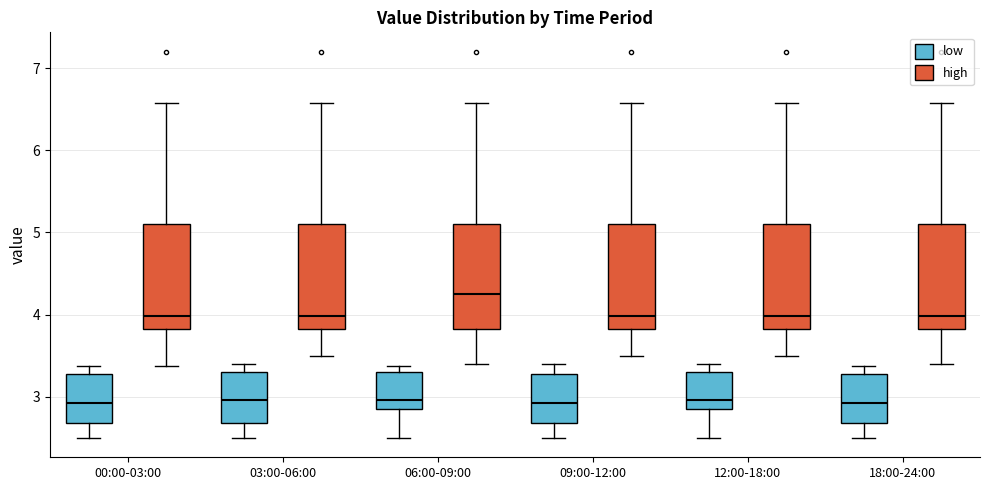

Reading left to right, read every box against the y-axis: the position of its median line, the range the box covers, and the ends of its whiskers. The values are not printed on the chart, so give them approximately, as read against the axis.

00:00-03:00 (low): median 2.9, box 2.7 to 3.3, whiskers 2.5 to 3.4
00:00-03:00 (high): median 4.0, box 3.8 to 5.1, whiskers 3.4 to 6.6
03:00-06:00 (low): median 3.0, box 2.7 to 3.3, whiskers 2.5 to 3.4
03:00-06:00 (high): median 4.0, box 3.8 to 5.1, whiskers 3.5 to 6.6
06:00-09:00 (low): median 3.0, box 2.9 to 3.3, whiskers 2.5 to 3.4
06:00-09:00 (high): median 4.3, box 3.8 to 5.1, whiskers 3.4 to 6.6
09:00-12:00 (low): median 2.9, box 2.7 to 3.3, whiskers 2.5 to 3.4
09:00-12:00 (high): median 4.0, box 3.8 to 5.1, whiskers 3.5 to 6.6
12:00-18:00 (low): median 3.0, box 2.9 to 3.3, whiskers 2.5 to 3.4
12:00-18:00 (high): median 4.0, box 3.8 to 5.1, whiskers 3.5 to 6.6
18:00-24:00 (low): median 2.9, box 2.7 to 3.3, whiskers 2.5 to 3.4
18:00-24:00 (high): median 4.0, box 3.8 to 5.1, whiskers 3.4 to 6.6